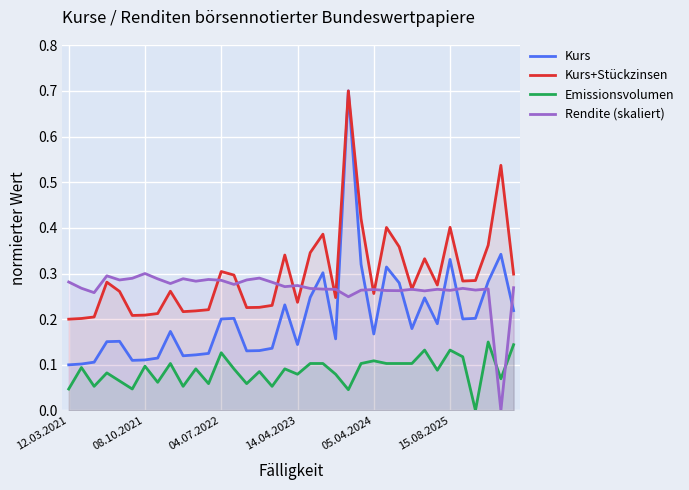

Which series has the largest range (max minus min)?

Kurs